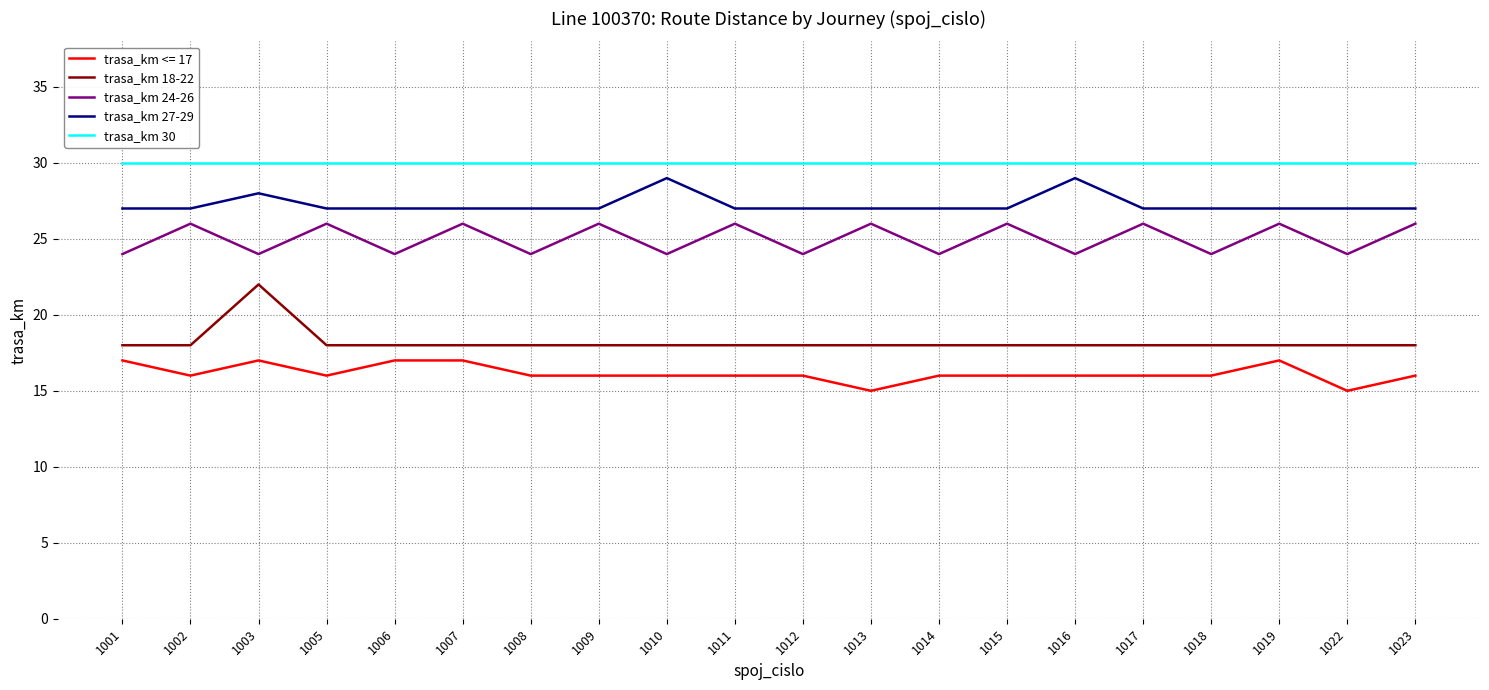

How many lines are shown in the chart?

5